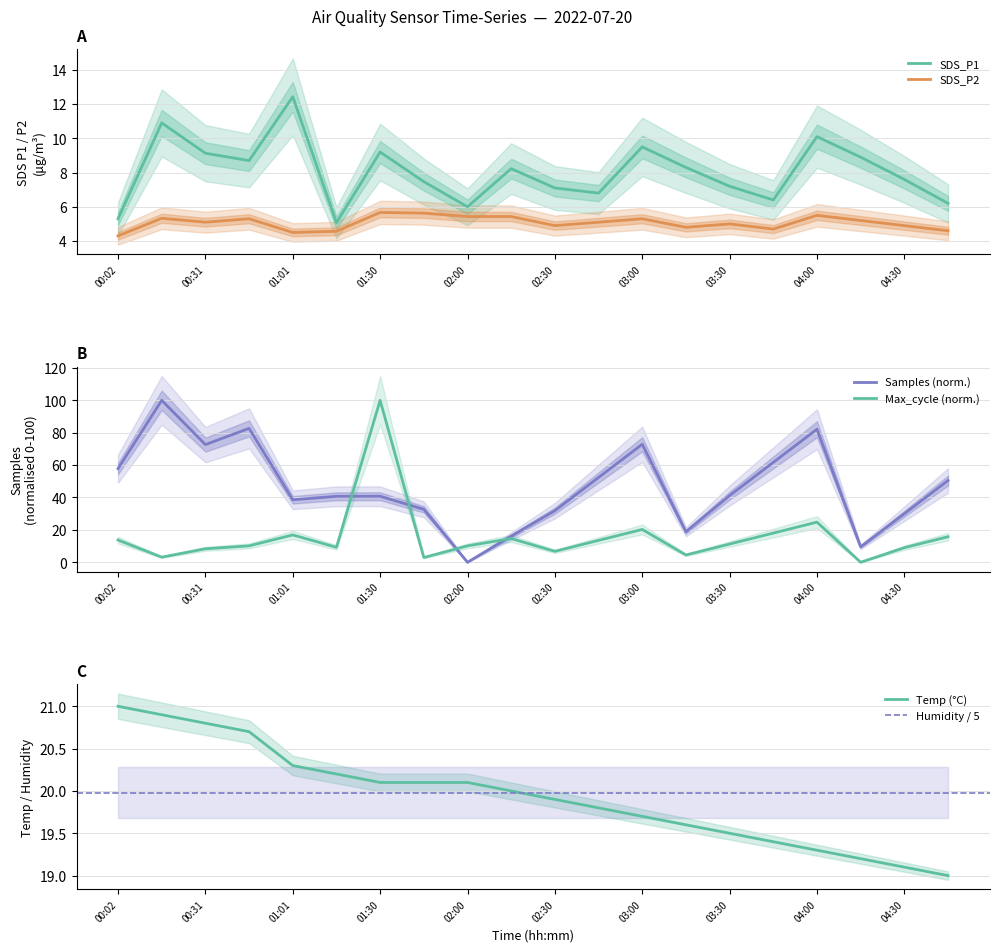

At which category does SDS_P1 reach its first local valley?

00:46